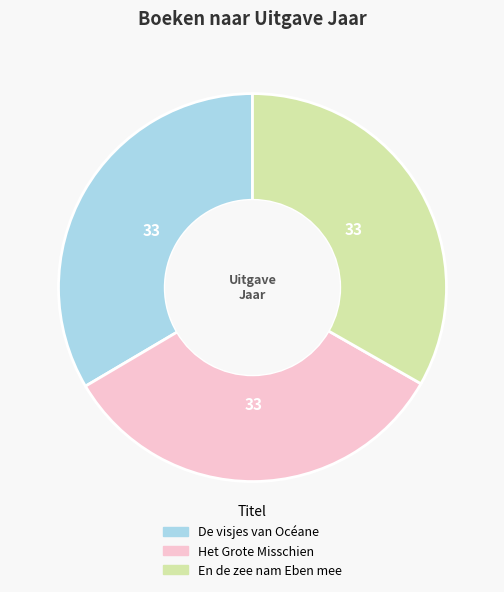

True or false: Het Grote Misschien accounts for 24% of the total.

False